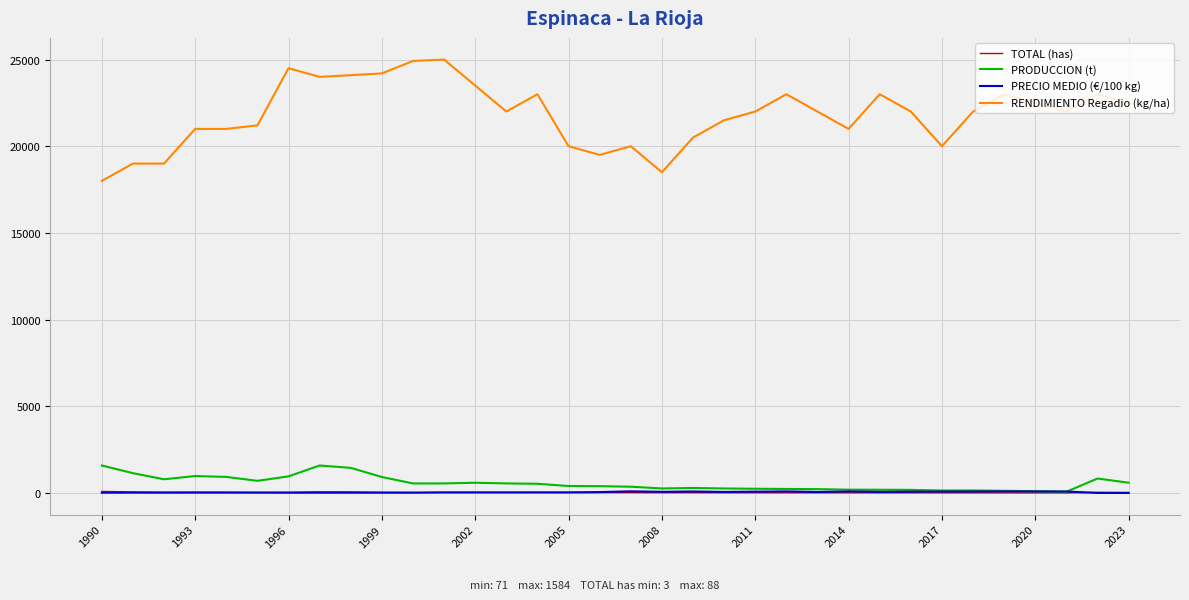

Which series has the largest total across all categories?

RENDIMIENTO Regadio (kg/ha)